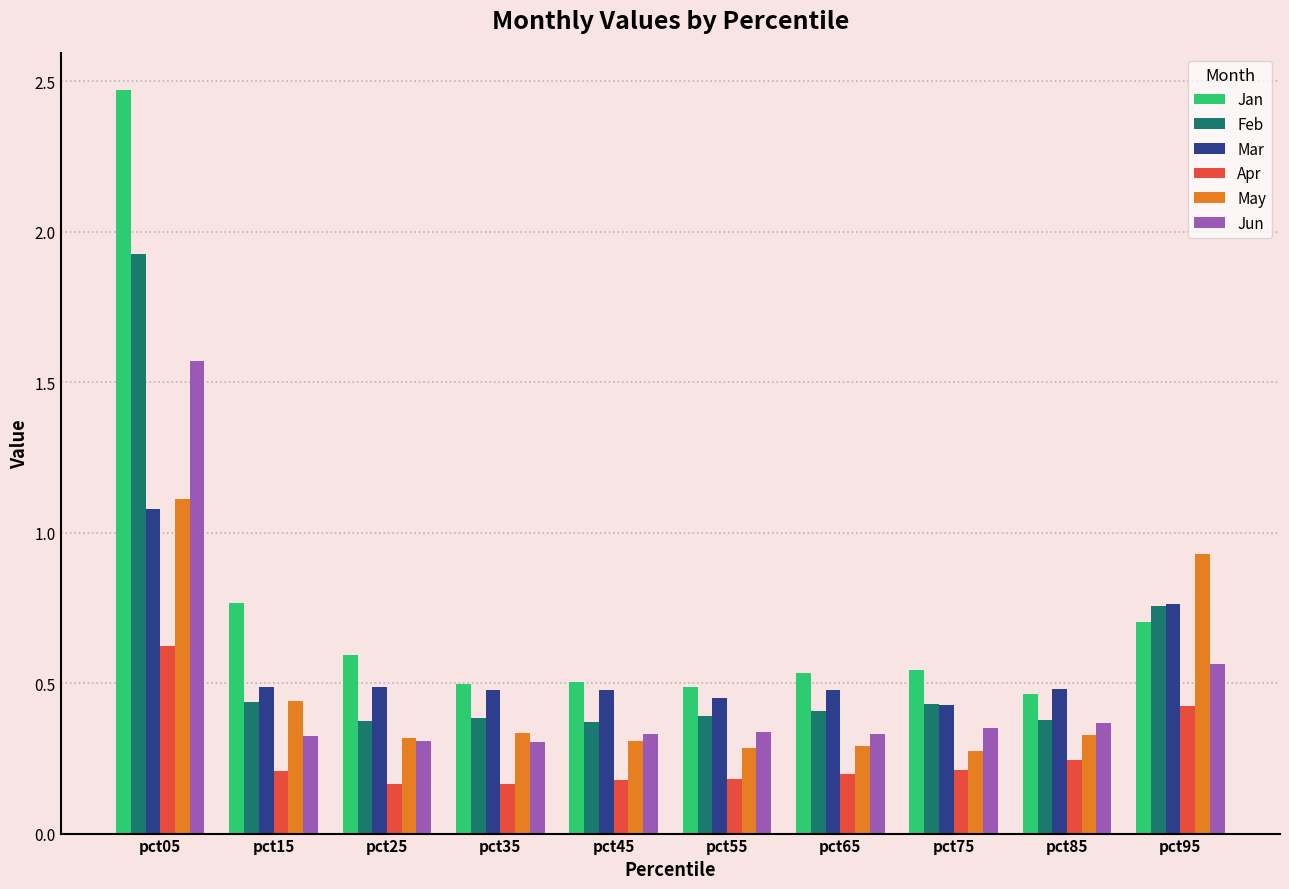

Is it true that Apr equals 0.2 at pct35?

True